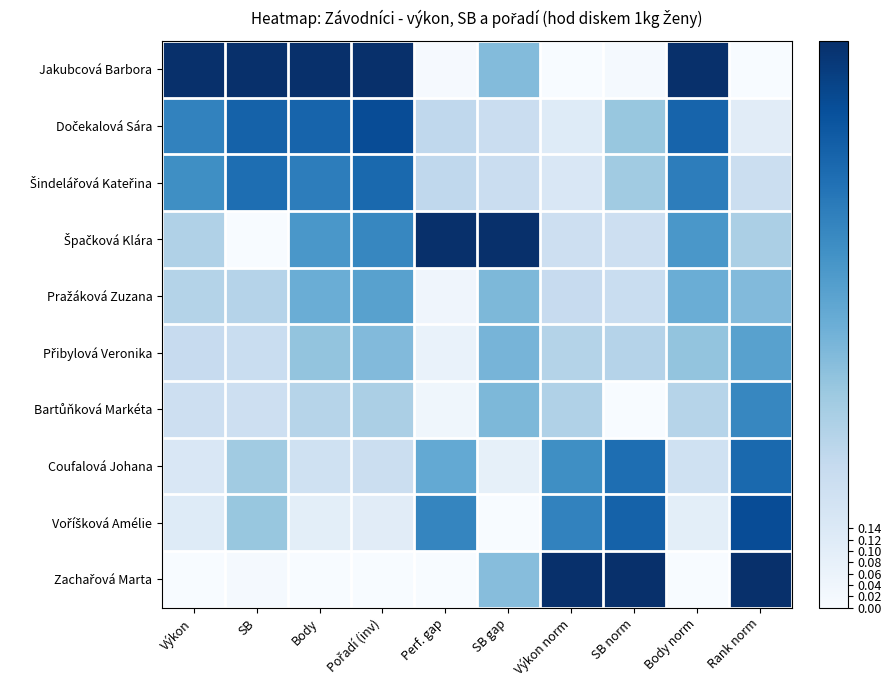

How many series are shown in this chart?

10